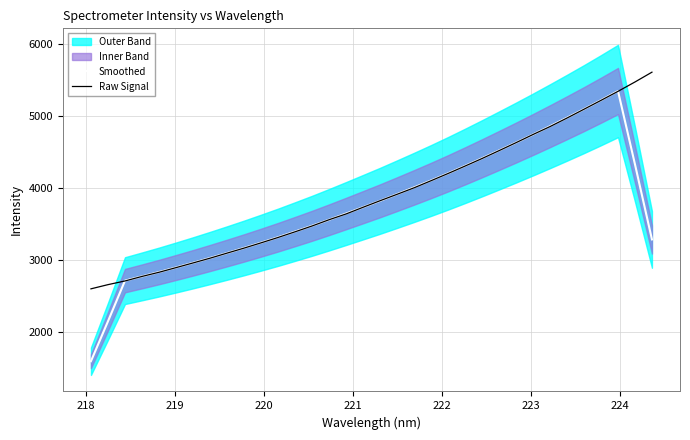

What is the lowest value of the Smoothed series?

1592.4